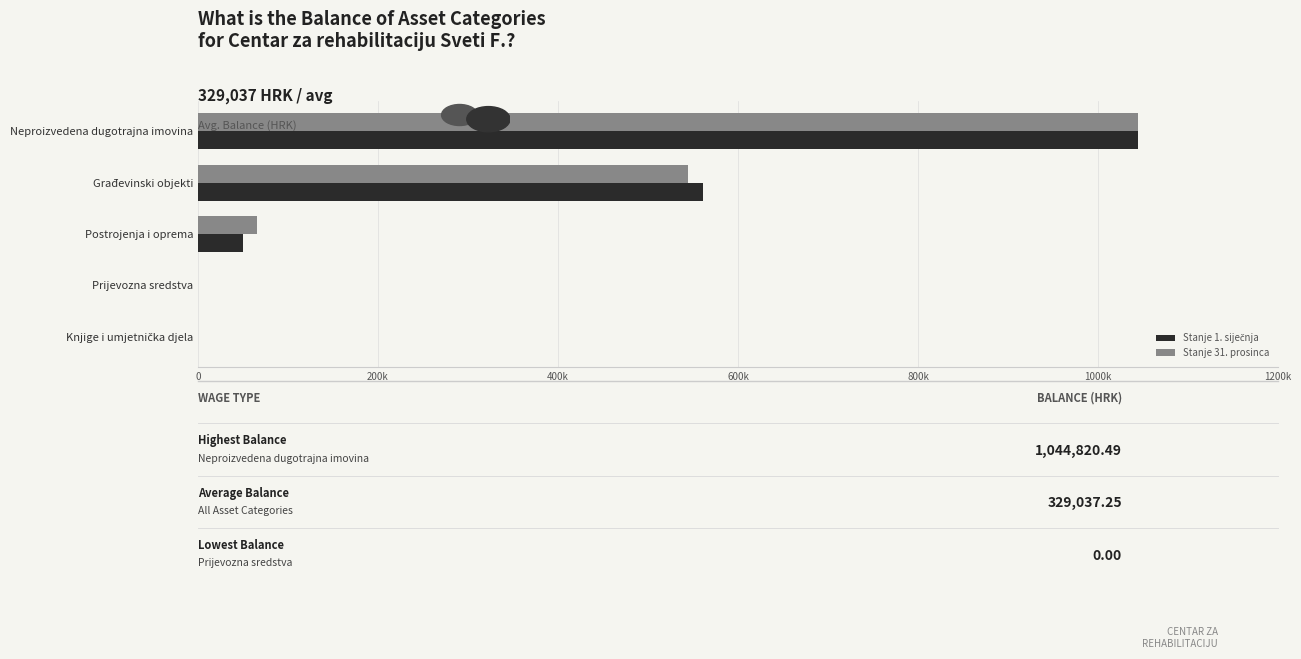

List the series in order of their peak value, lowest first.

Stanje 1. siječnja, Stanje 31. prosinca